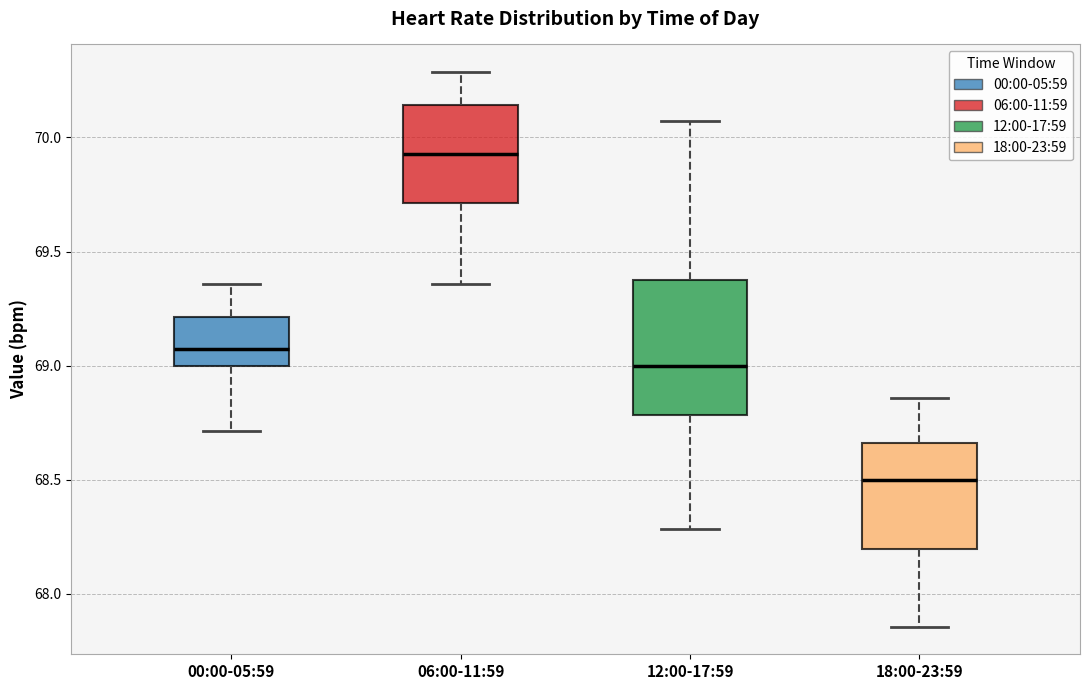

Which box's median line is the lowest?

18:00-23:59